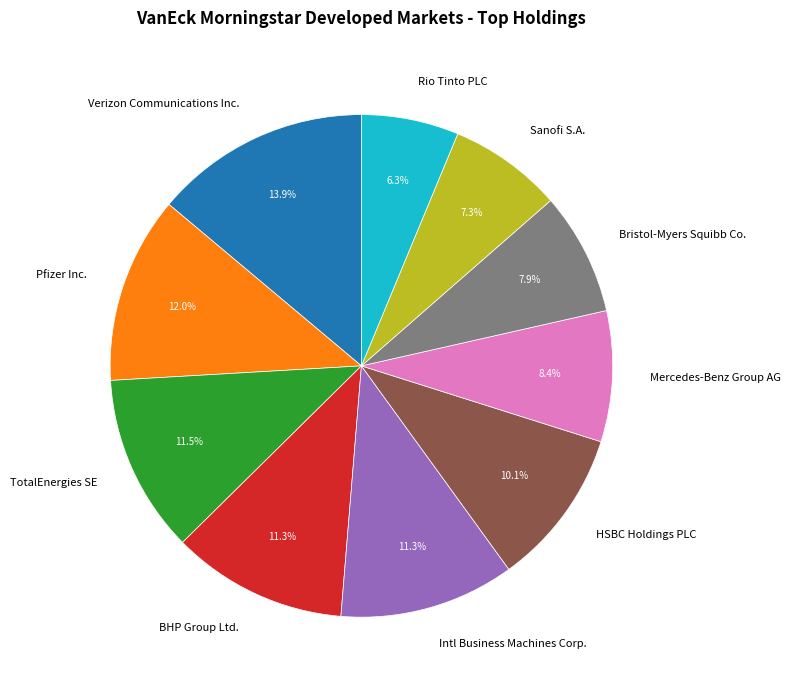

Approximately how many times larger is the value at Mercedes-Benz Group AG compared to Sanofi S.A.?

1.2